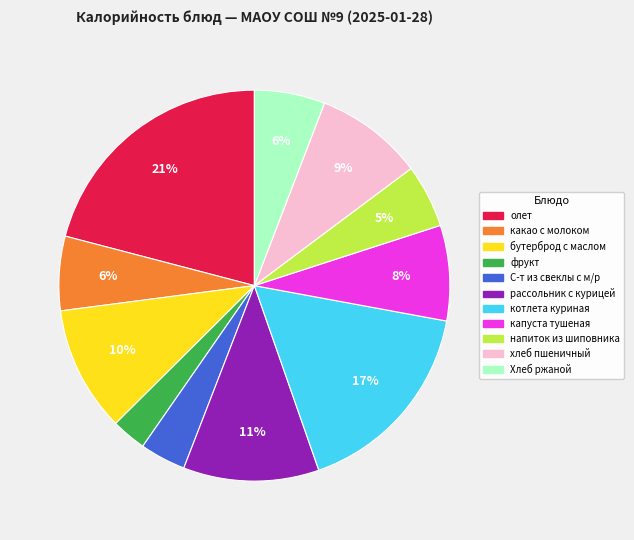

How many segments does this pie chart have?

11